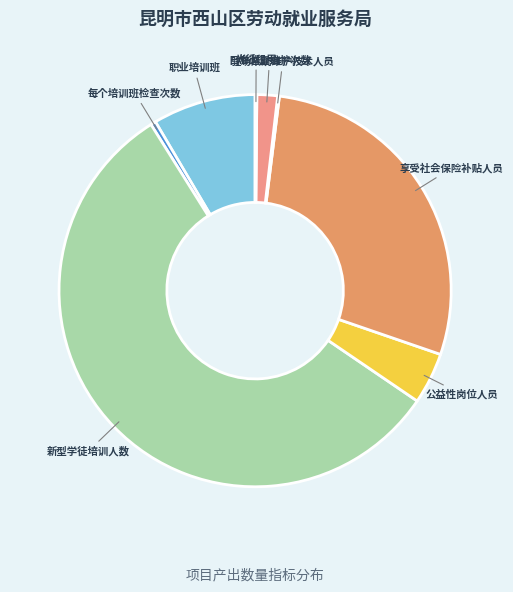

Which category accounts for the majority?

新型学徒培训人数